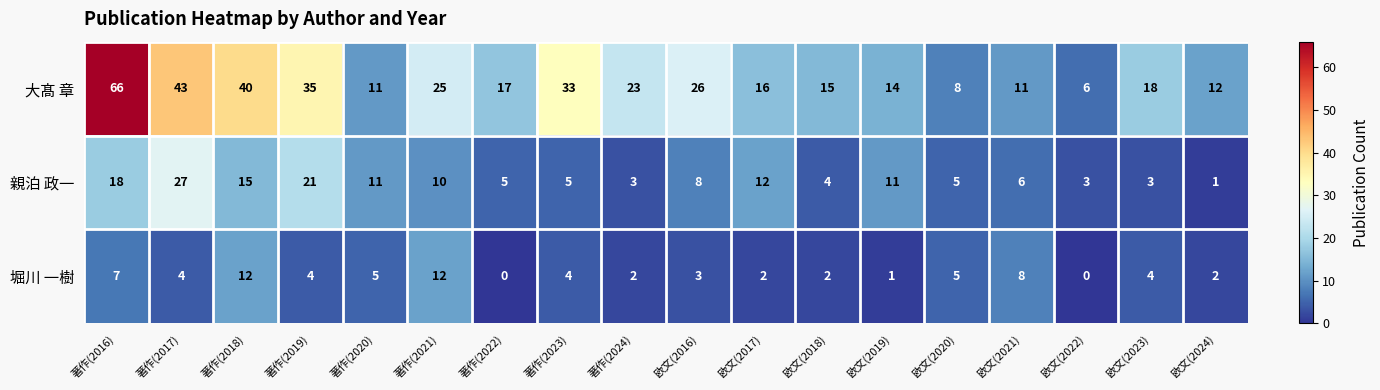

Read the 親泊 政一 value at 欧文(2019).

11